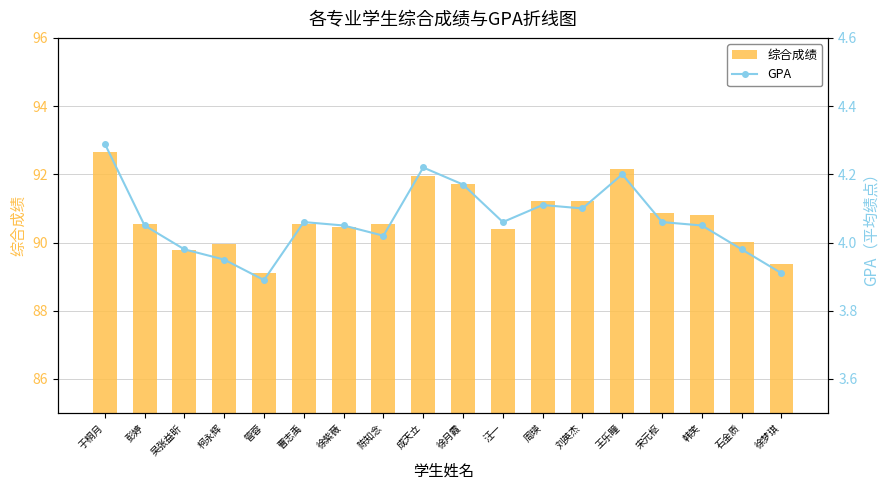

At which label is GPA closest to 4?

陈知念